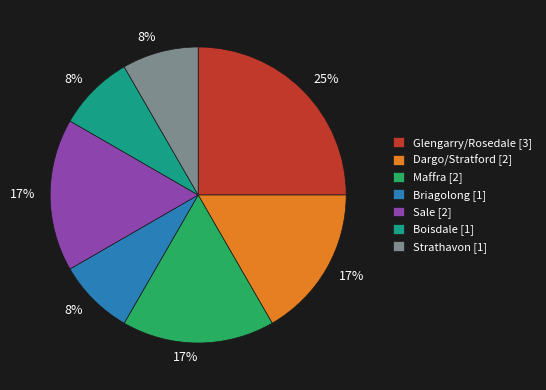

Does Maffra [2] represent more than half of the total?

No